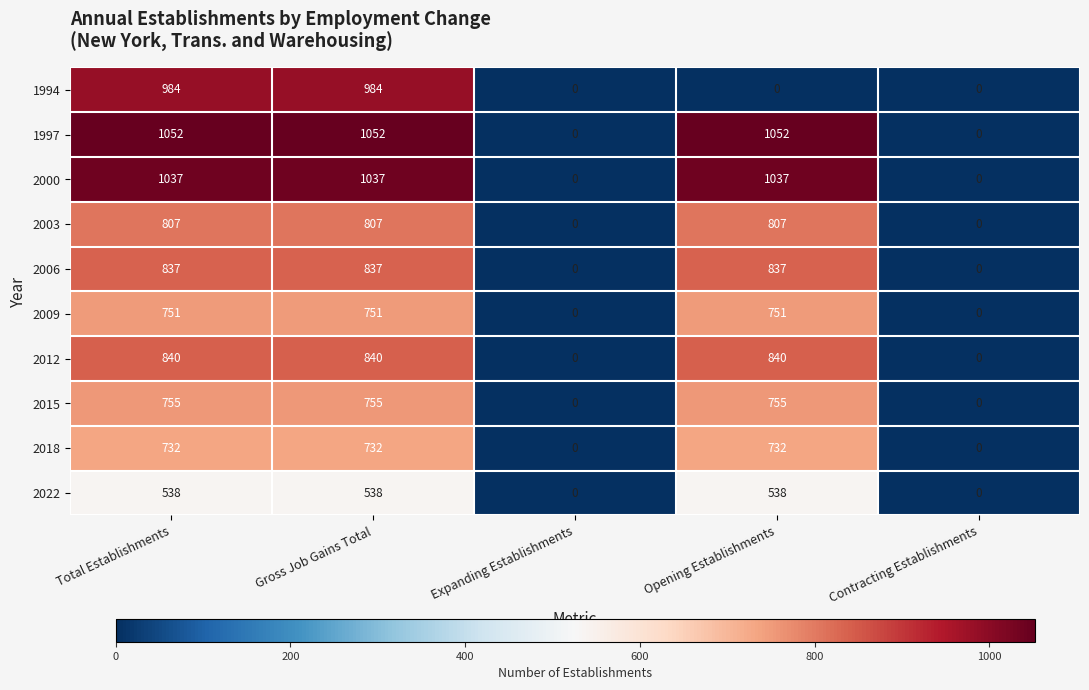

The value of 2000 at Expanding Establishments is 0. True or false?

True